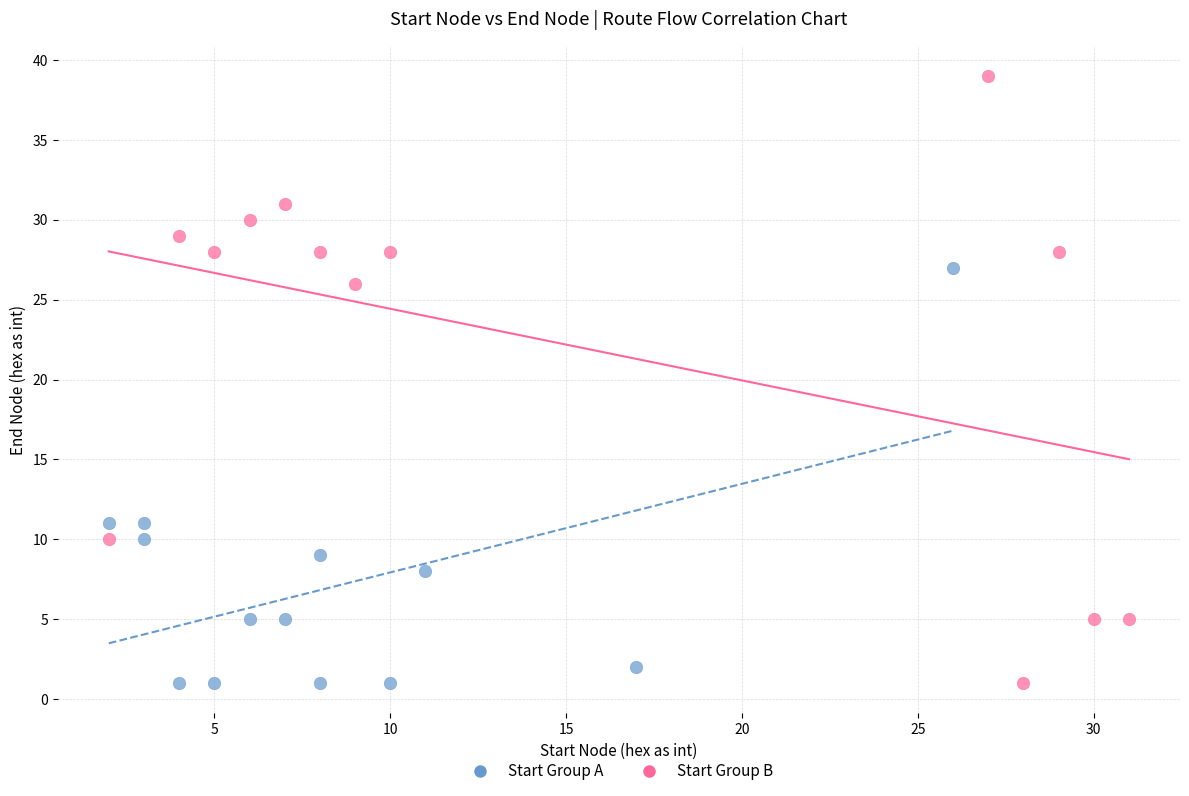

Which series has the largest Y range (max minus min)?

Start Group B